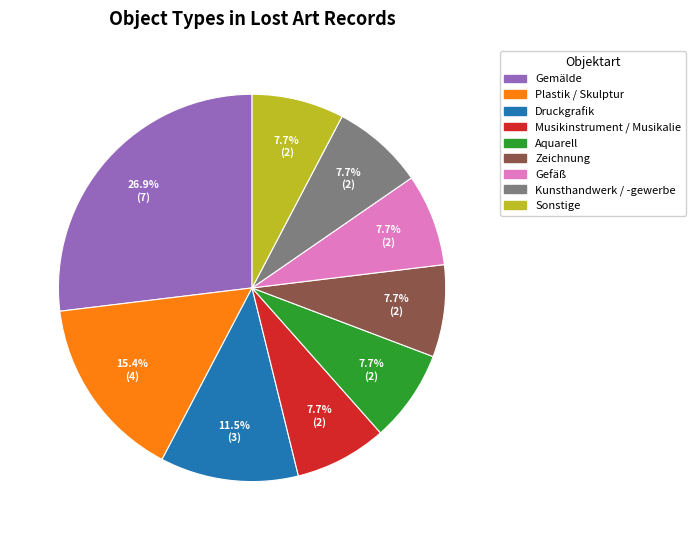

How many slices are in this pie chart?

9